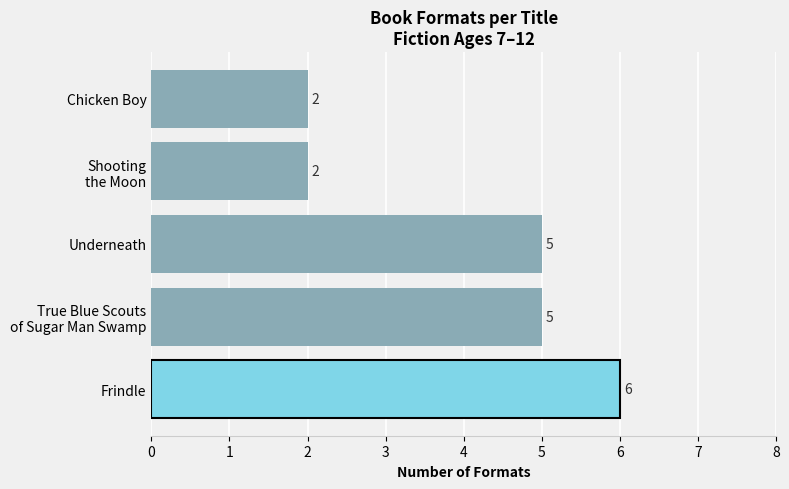

Are the bars grouped side by side (vs. stacked)?

No